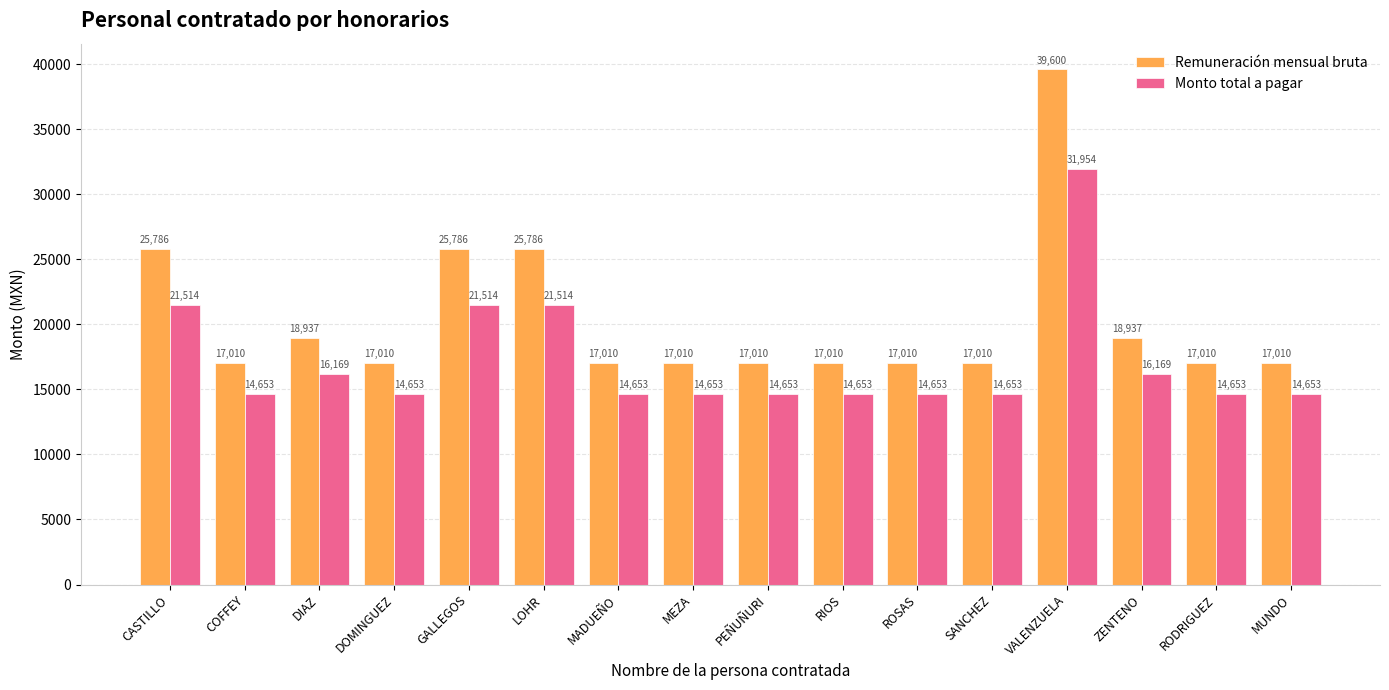

What is the sum of the Monto total a pagar values at COFFEY and RODRIGUEZ?

29306.8